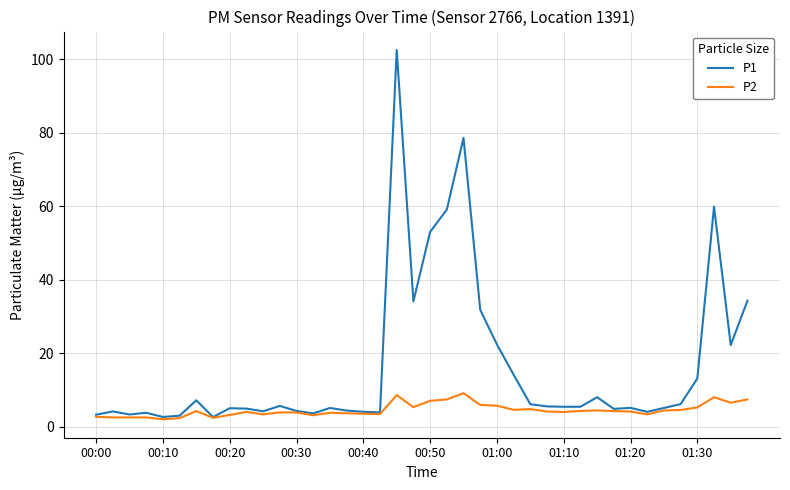

List the series in order of their peak value, lowest first.

P2, P1